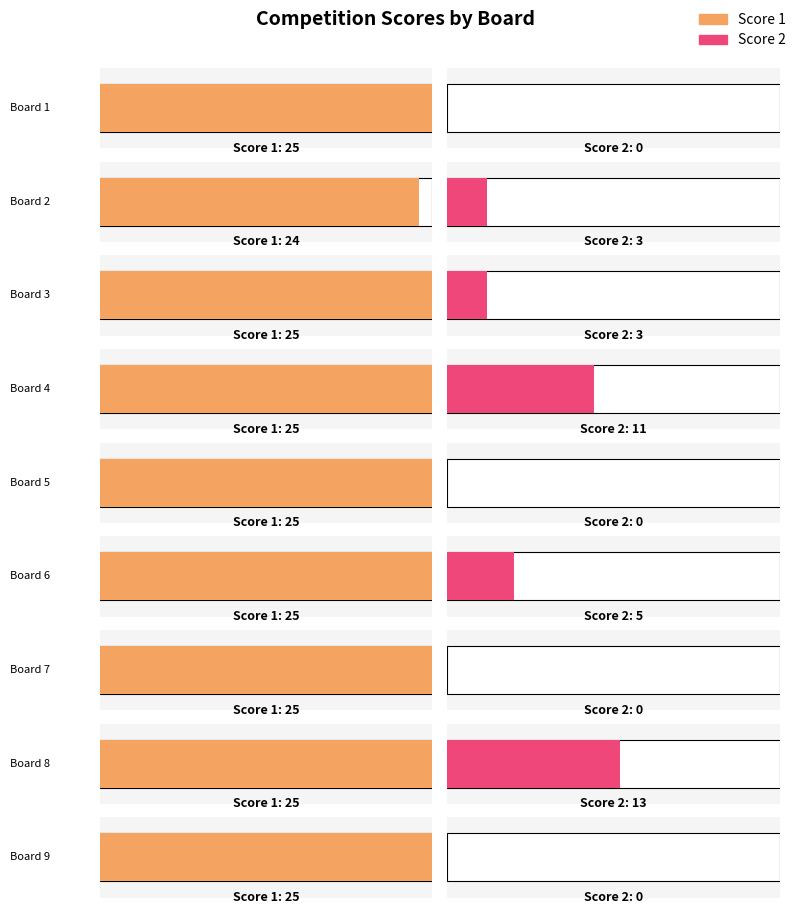

How many series are shown in this chart?

2